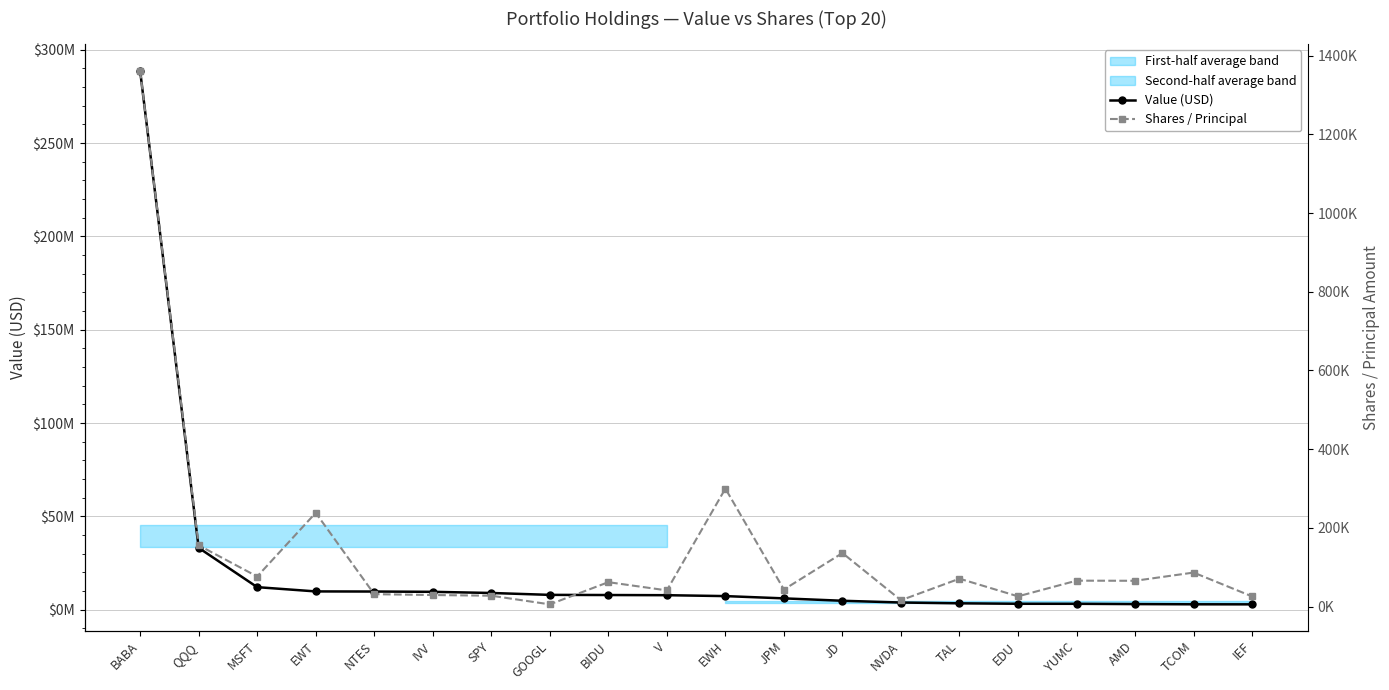

Does the chart have visible grid lines?

Yes